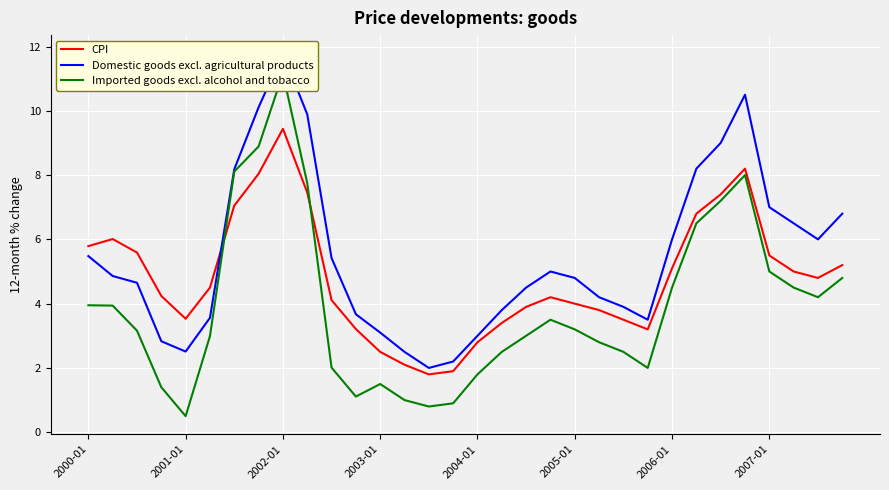

True or false: Domestic goods excl. agricultural products and Imported goods excl. alcohol and tobacco intersect in this chart.

False